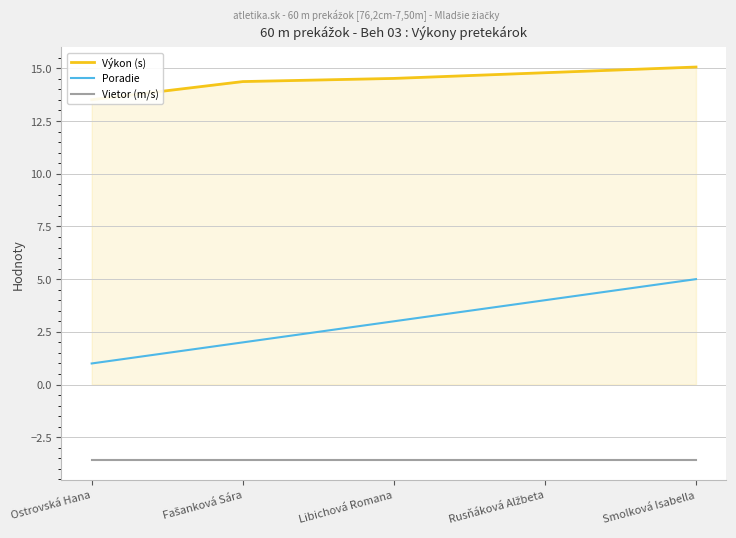

At how many categories does at least one series exceed 0?

5